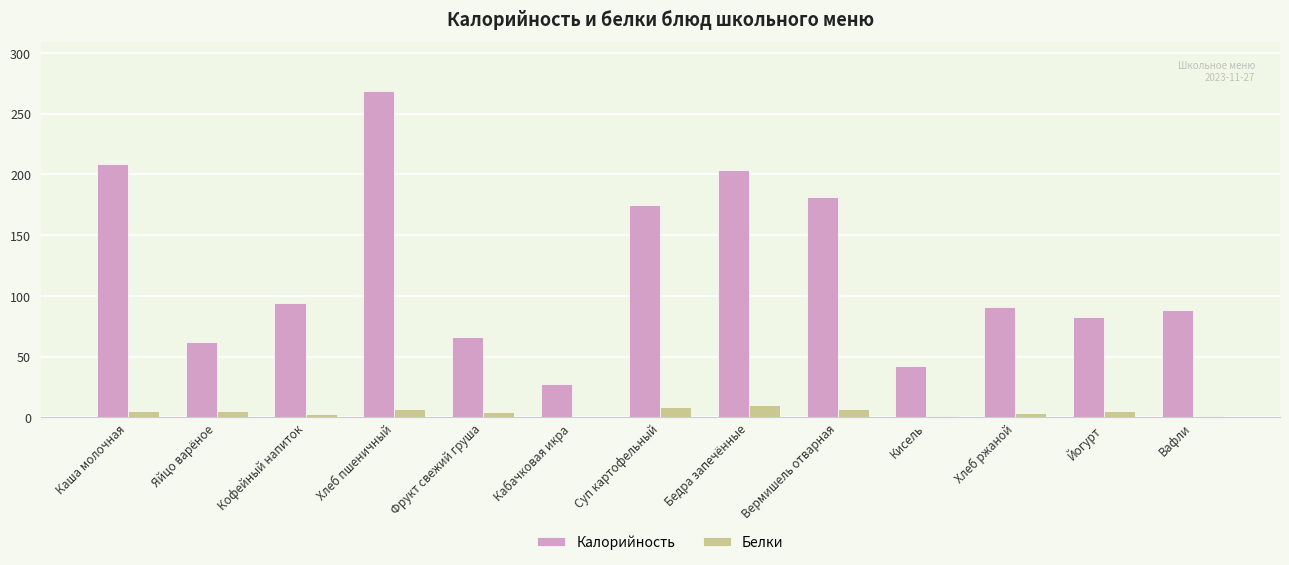

How many data points in Калорийность are above 90?

7